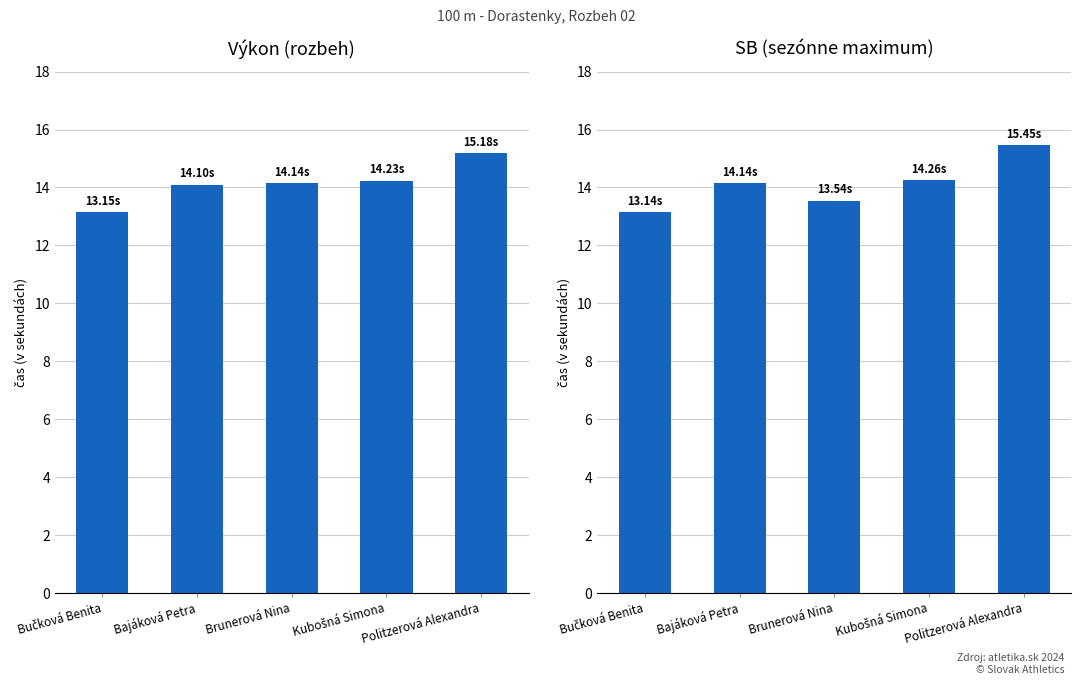

How many data points does each series have?

5